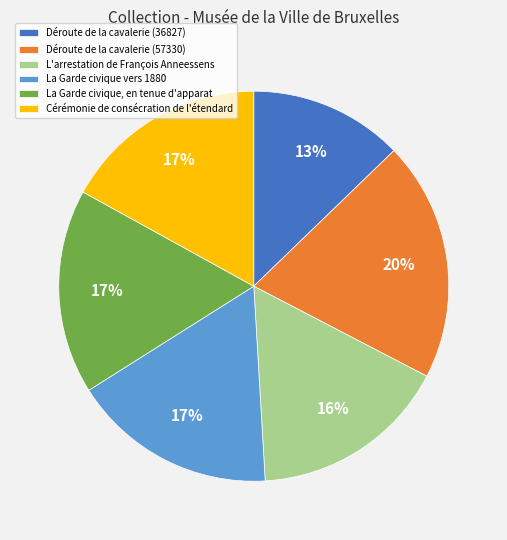

Which slice is the smallest?

Déroute de la cavalerie (36827)